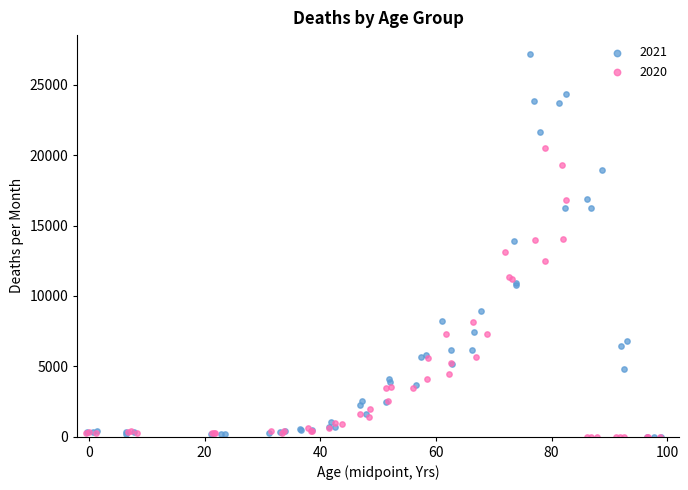

Which series reaches the maximum Y coordinate?

2021